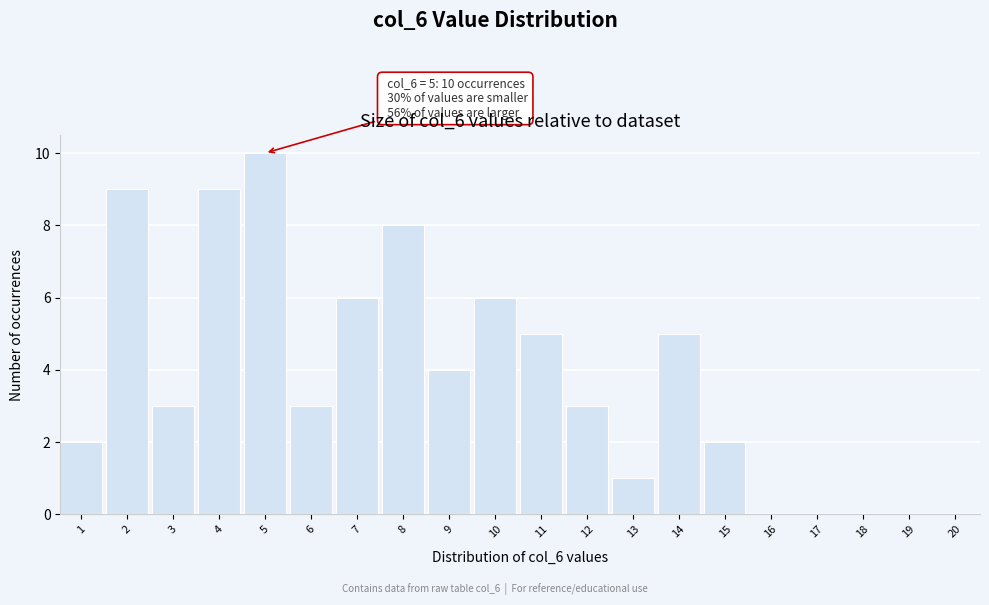

Reading left to right, what are all the values shown in this chart?

1=2	2=9	3=3	4=9	5=10	6=3	7=6	8=8	9=4	10=6	11=5	12=3	13=1	14=5	15=2	16=0	17=0	18=0	19=0	20=0